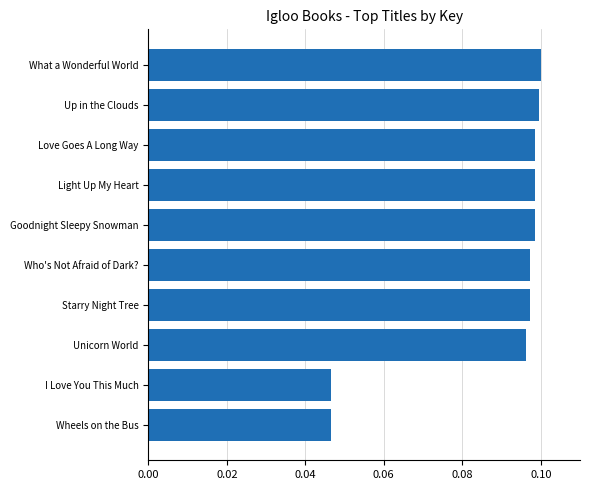

Count the values in the range 0 to 1.

10